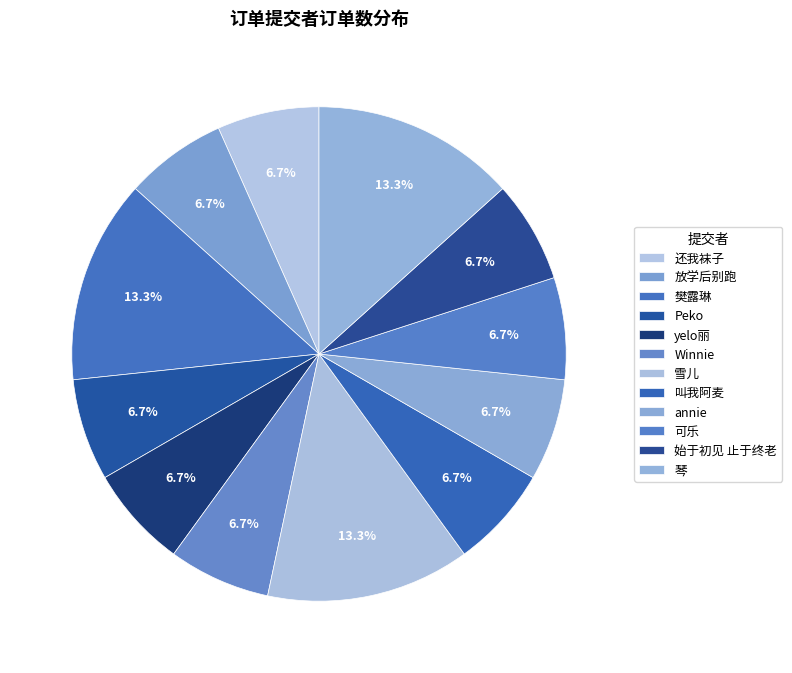

To the nearest percent, what portion does 樊露琳 represent?

13%